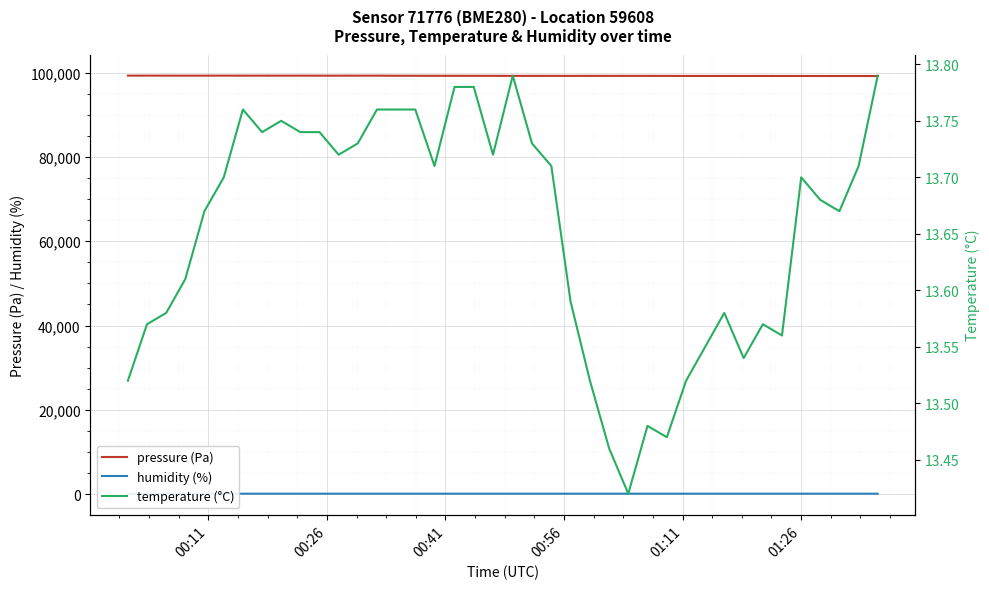

True or false: humidity (%) has more than 0 interior local peaks.

True